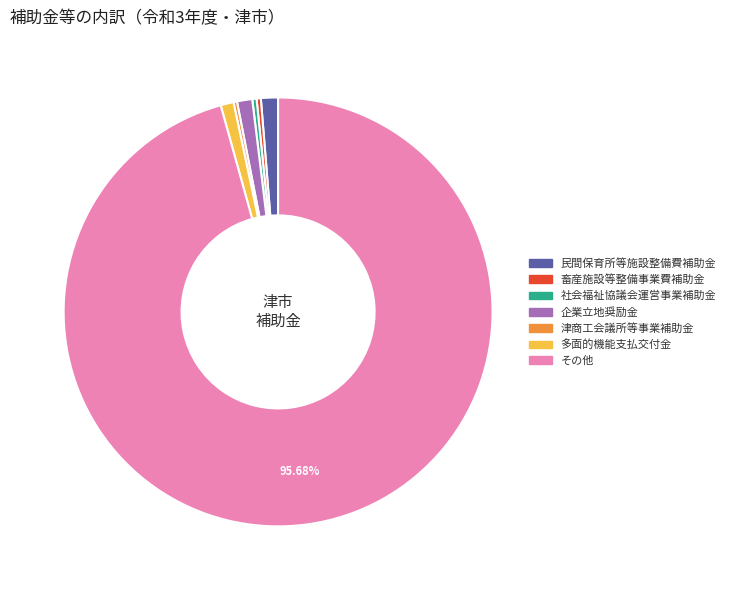

The 企業立地奨励金 slice represents 11% of the pie. True or false?

False